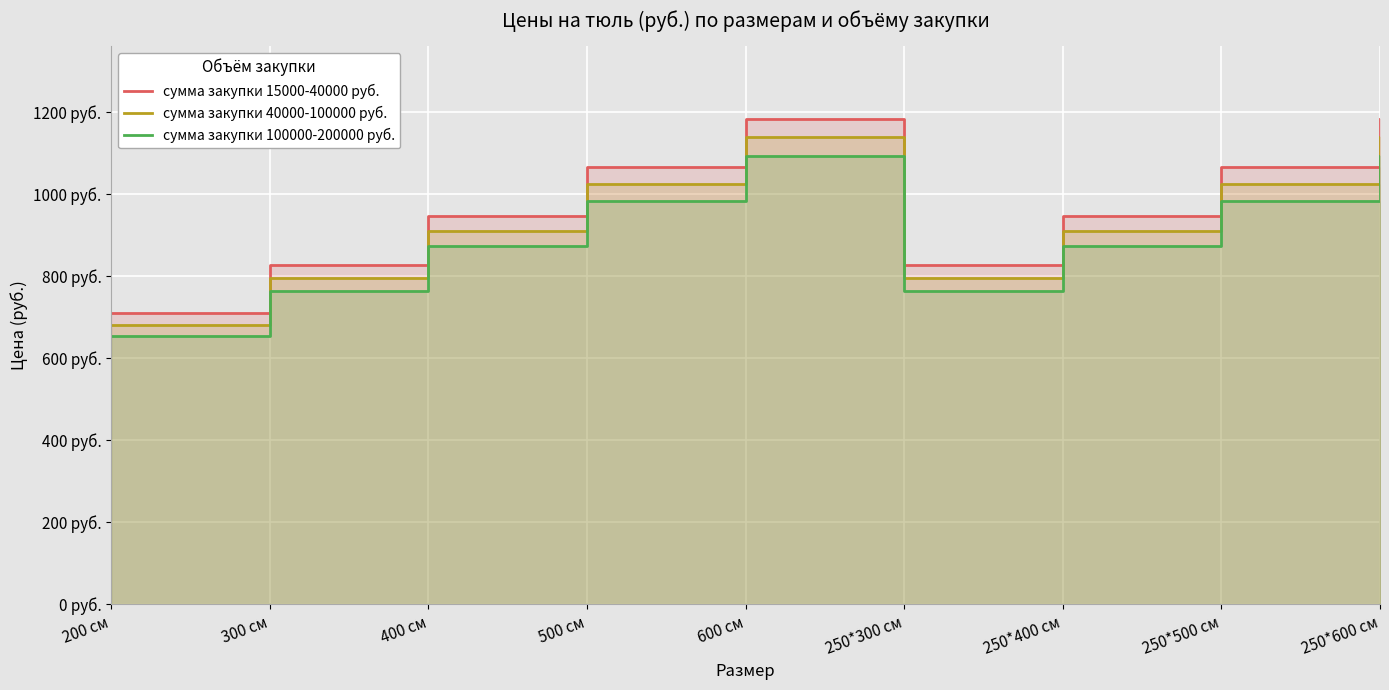

What is the total value across all series at 250*300 см?

2389